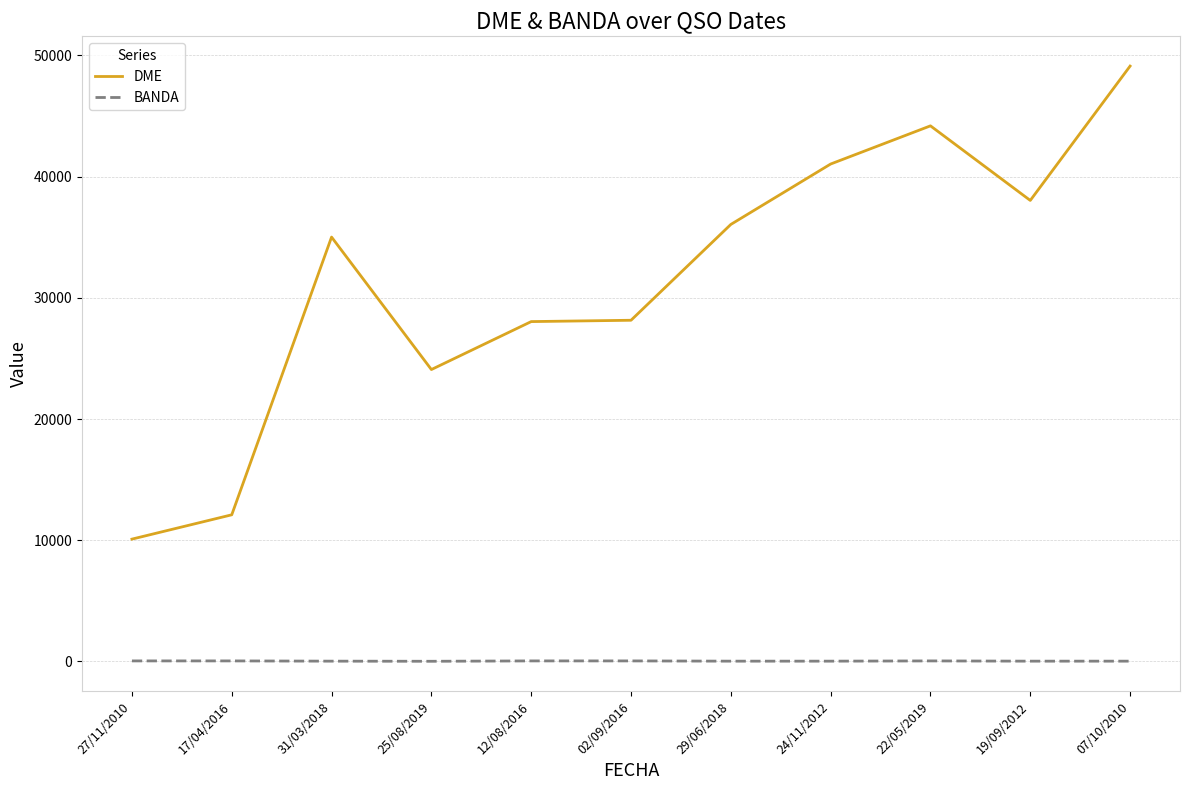

What is the highest value of the DME series?

49123